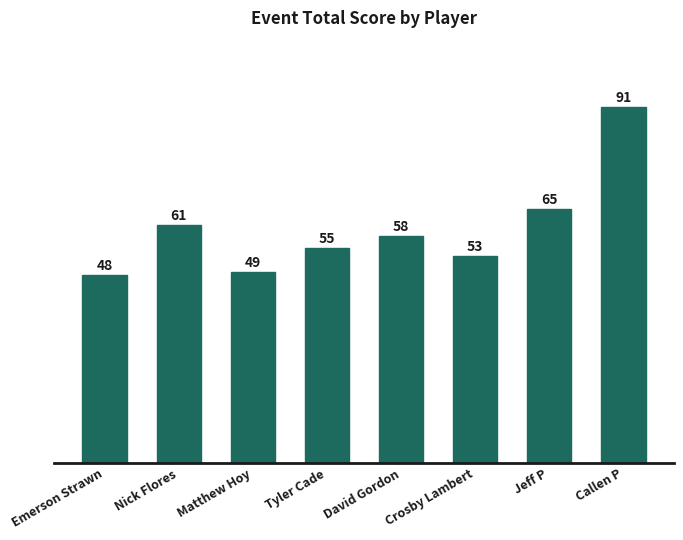

What is the change in value from David Gordon to Crosby Lambert?

-5